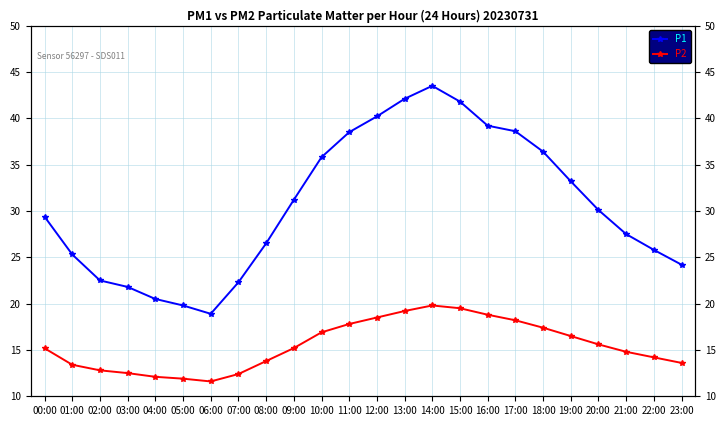

What are all the series names shown in the legend?

P1, P2